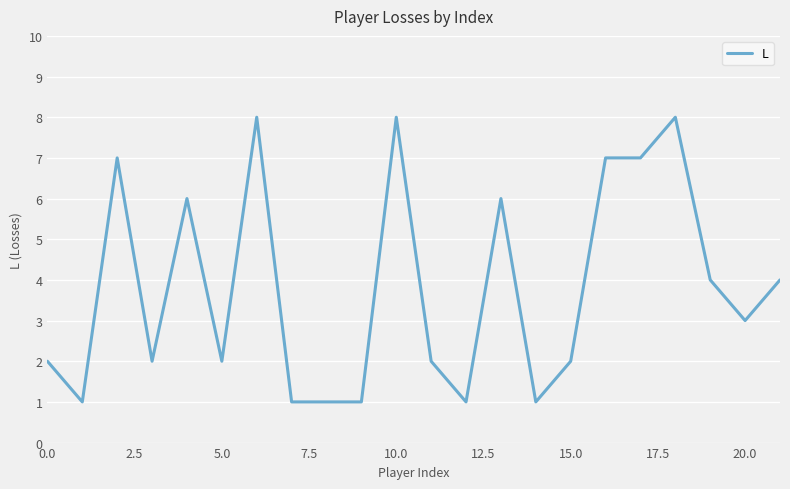

How many lines are shown in the chart?

1